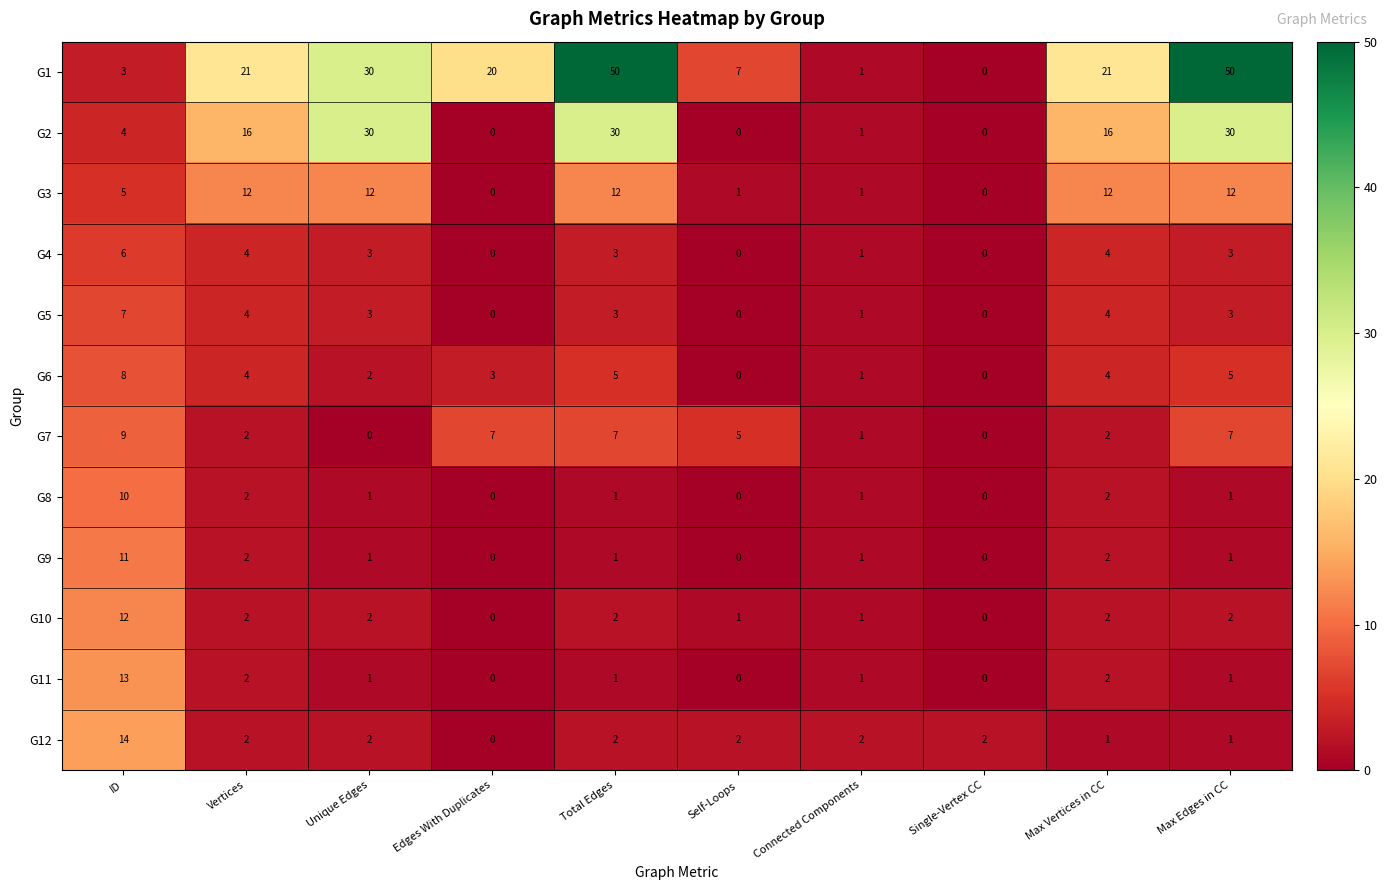

What is the total value across all series at Edges With Duplicates?

30